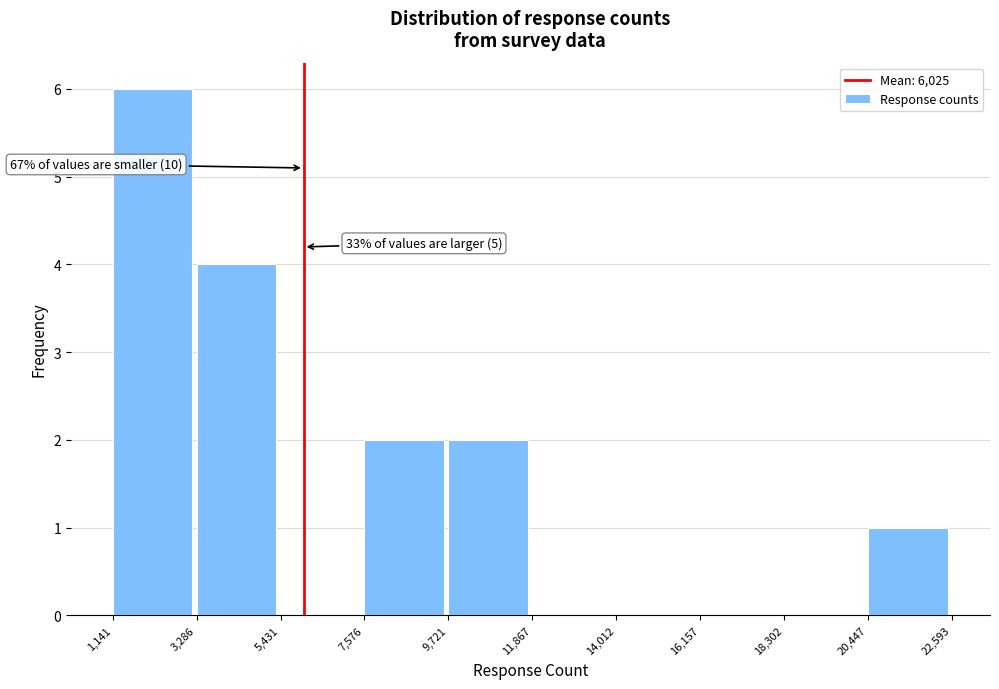

Which range on the x-axis has the tallest bar?

1,141 to 3,286